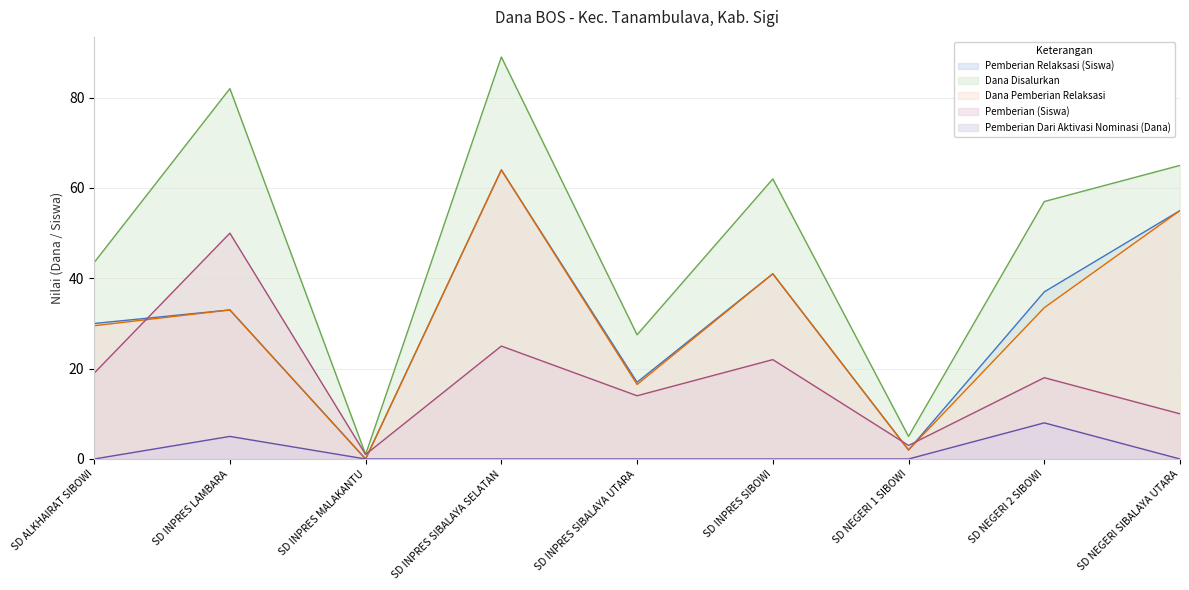

The value of Pemberian (Siswa) at SD NEGERI 2 SIBOWI is 18.0. True or false?

True